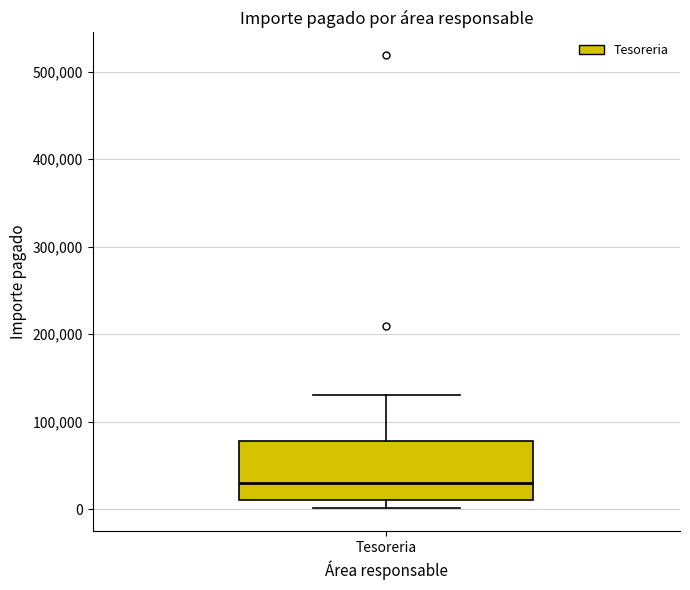

Where does the upper whisker of the box for Tesoreria end on the y-axis? The values are not printed on the chart, so give them approximately, as read against the axis.

130000